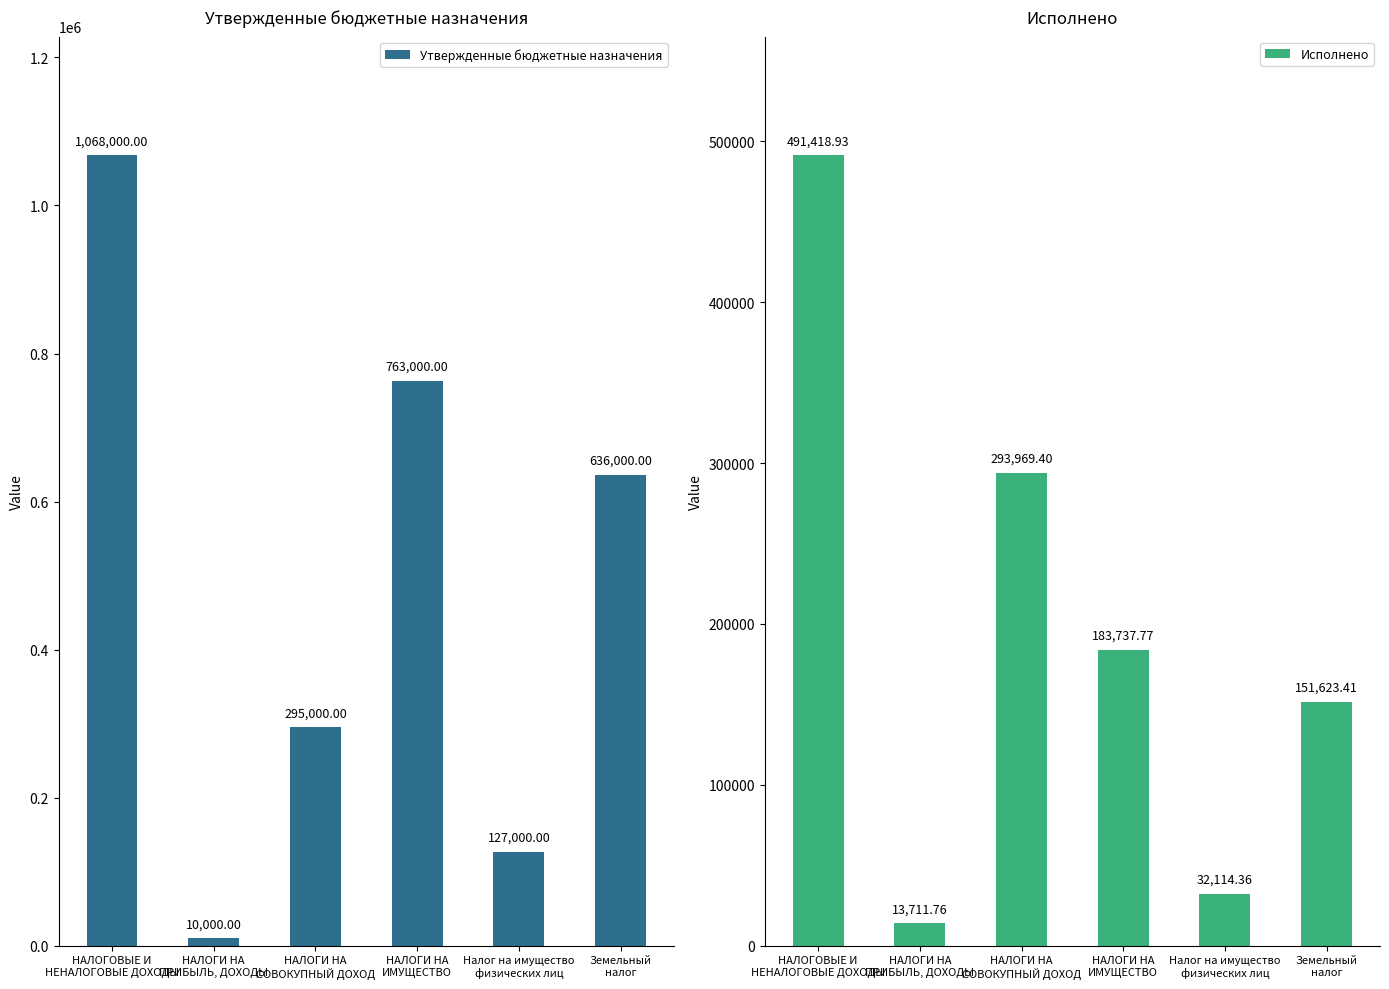

At how many categories does at least one series exceed 944626?

1